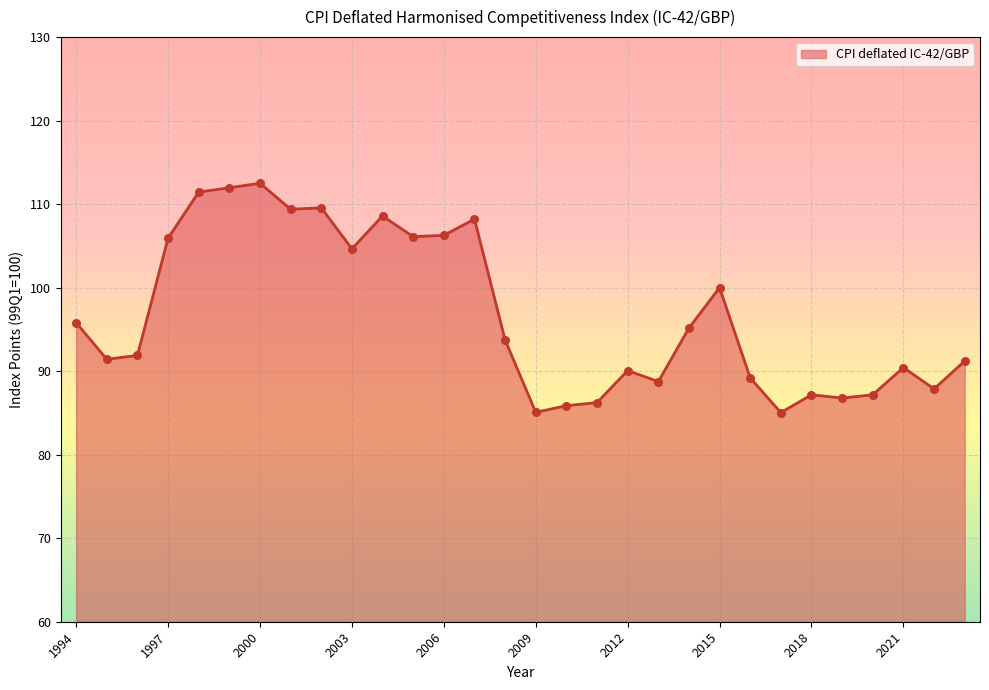

What is the greatest value displayed?

112.5